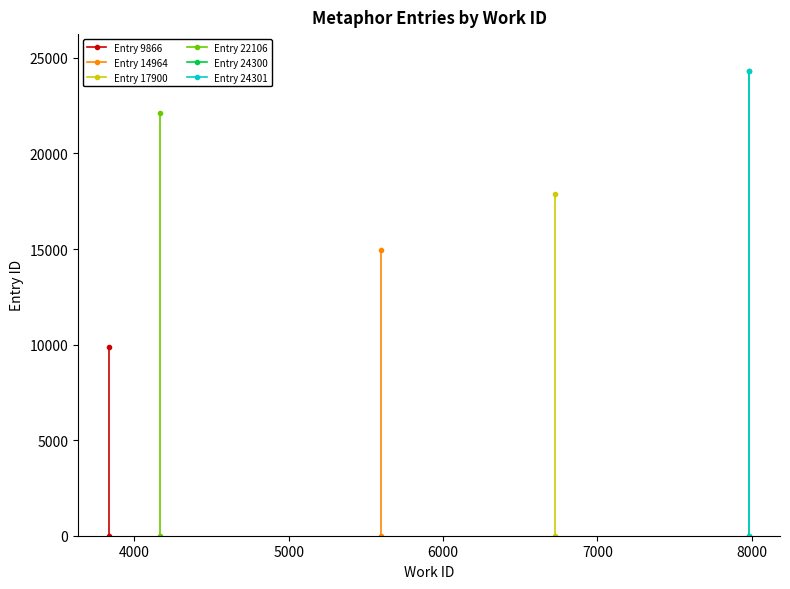

What is the average value of the Entry 9866 series?

4933